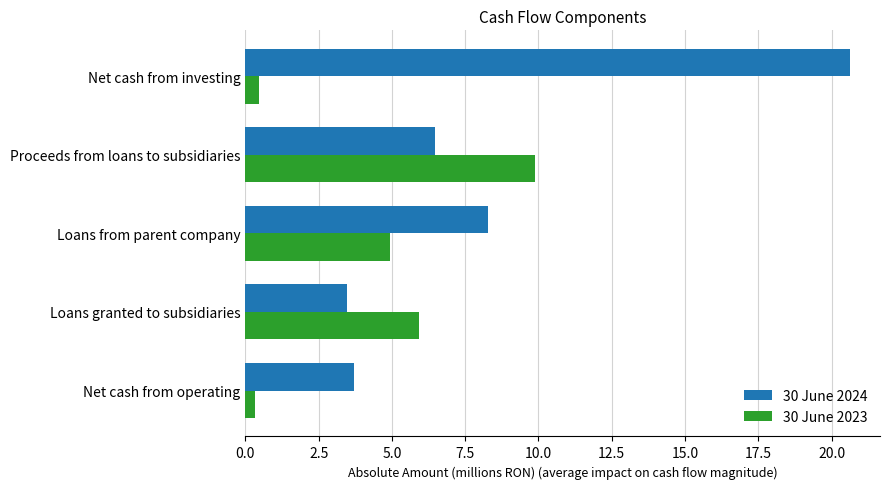

Which series has the largest total across all categories?

30 June 2024